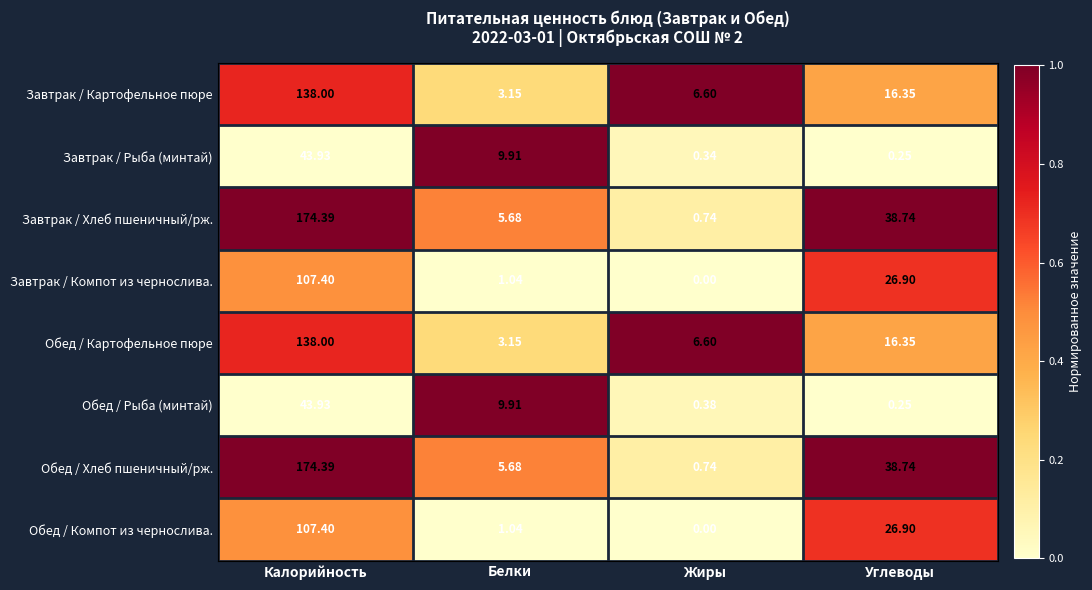

How many categories are shown in the chart?

4